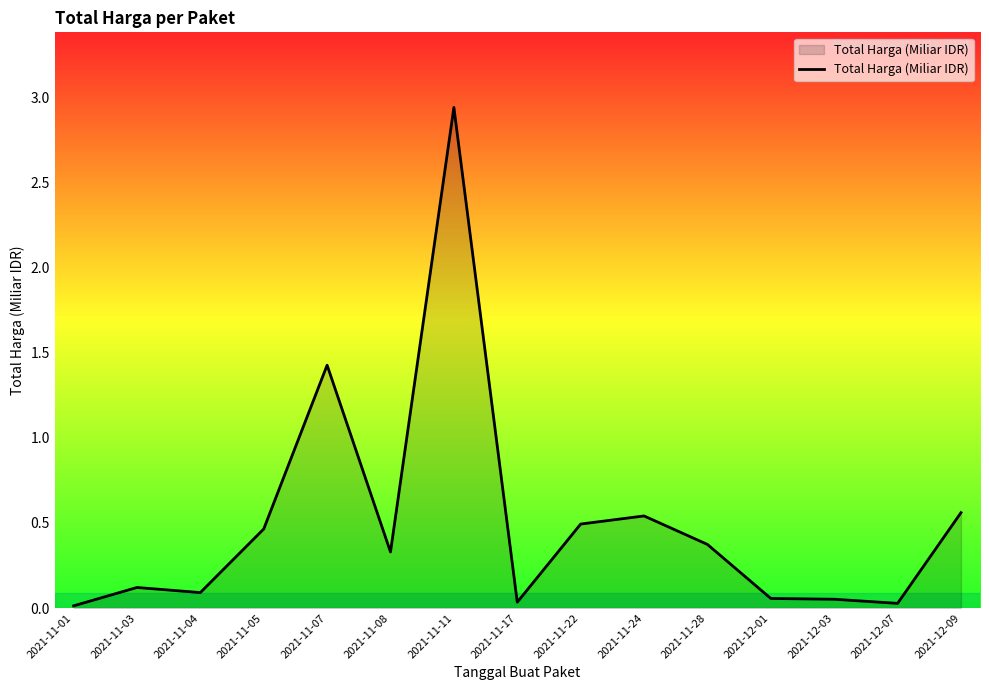

What is the difference between the values at 2021-11-03 and 2021-11-28?

0.3